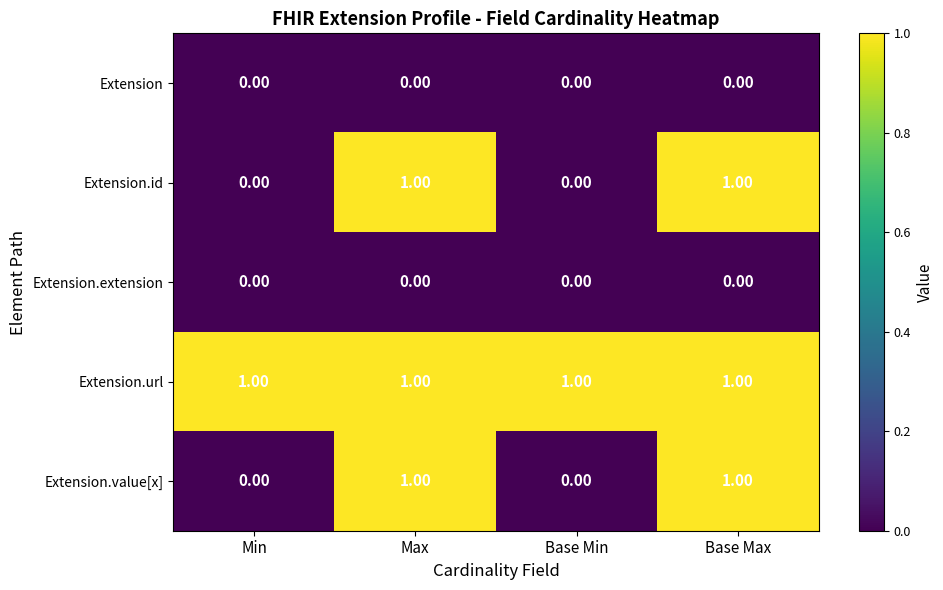

Which series has the largest total across all categories?

Extension.url